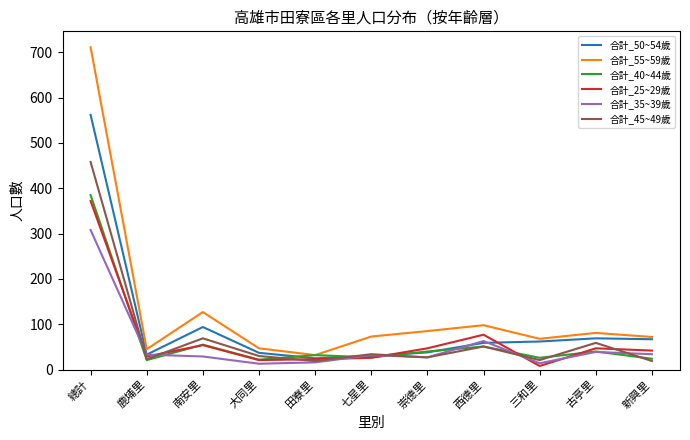

Between which two adjacent categories do 合計_25~29歲 and 合計_40~44歲 first intersect?

總計 and 鹿埔里